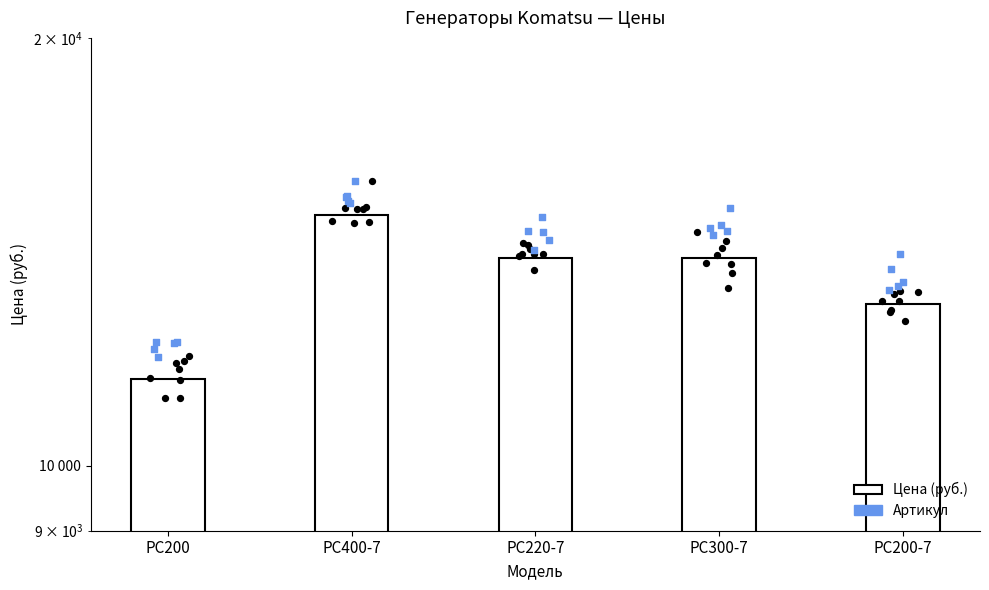

What is the ratio of the value at PC300-7 to the value at PC200?

1.2